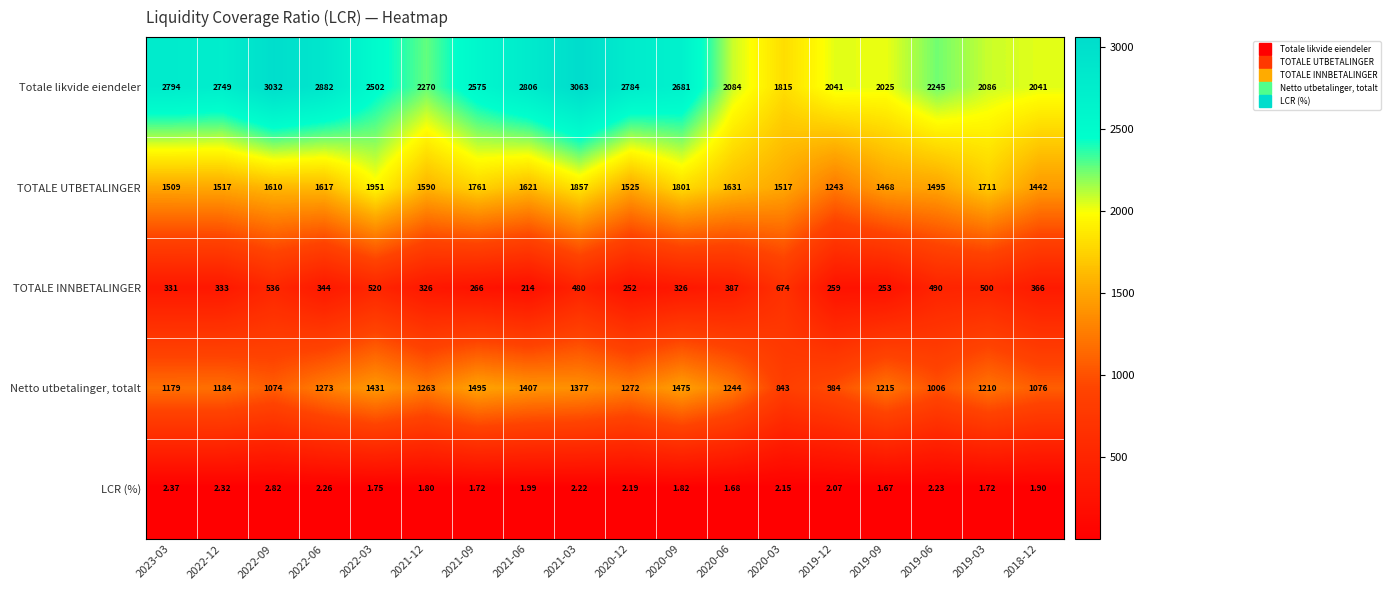

Which series has the largest range (max minus min)?

Totale likvide eiendeler